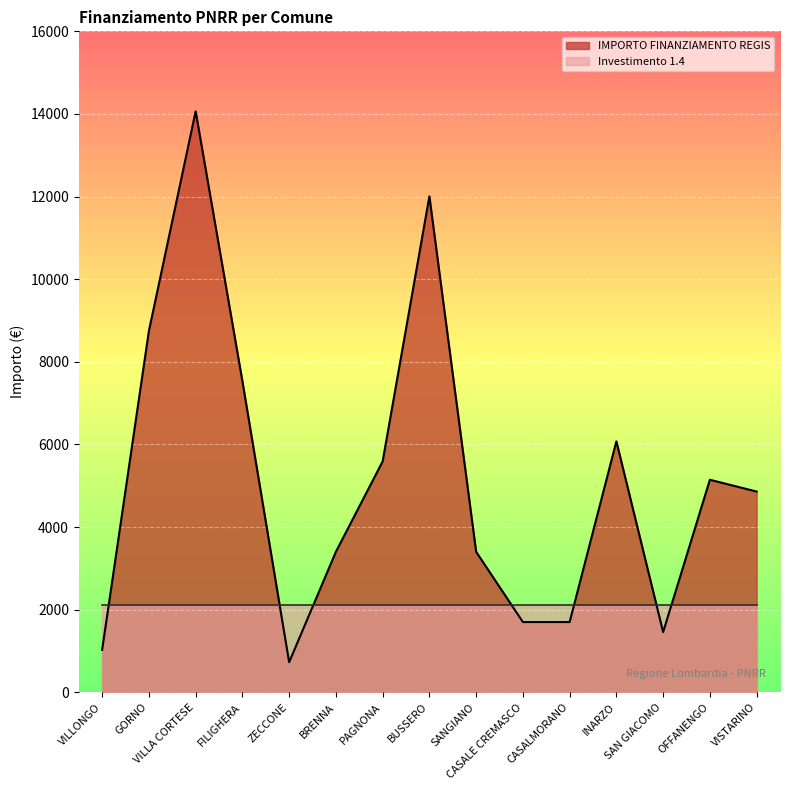

How many series are shown in this chart?

2